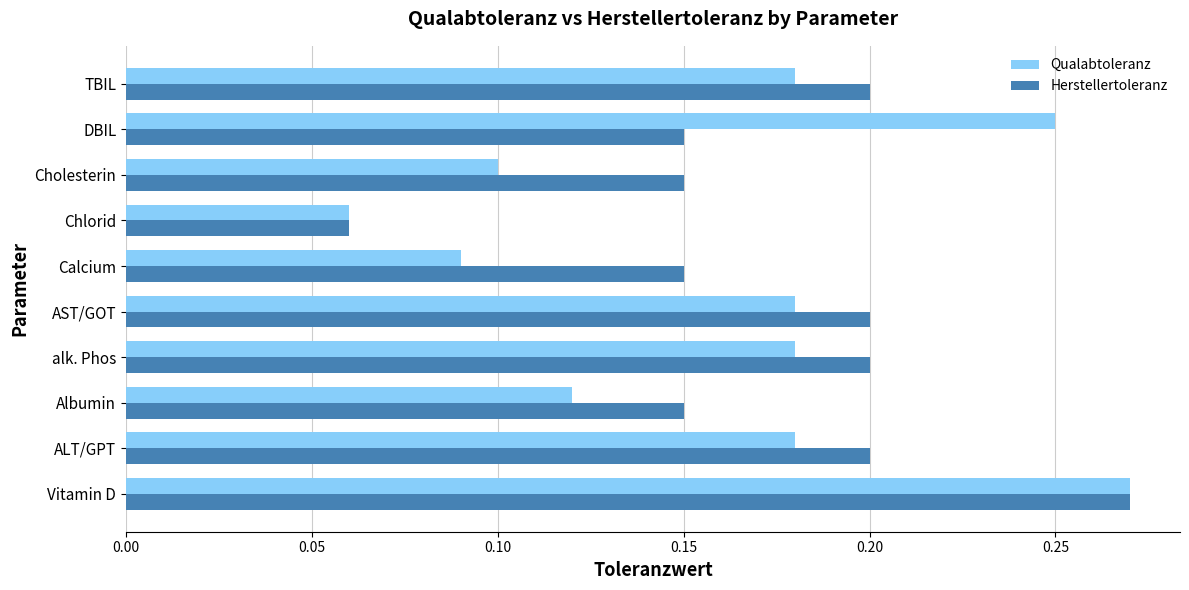

The Qualabtoleranz series shows 0.2 at ALT/GPT. True or false?

True